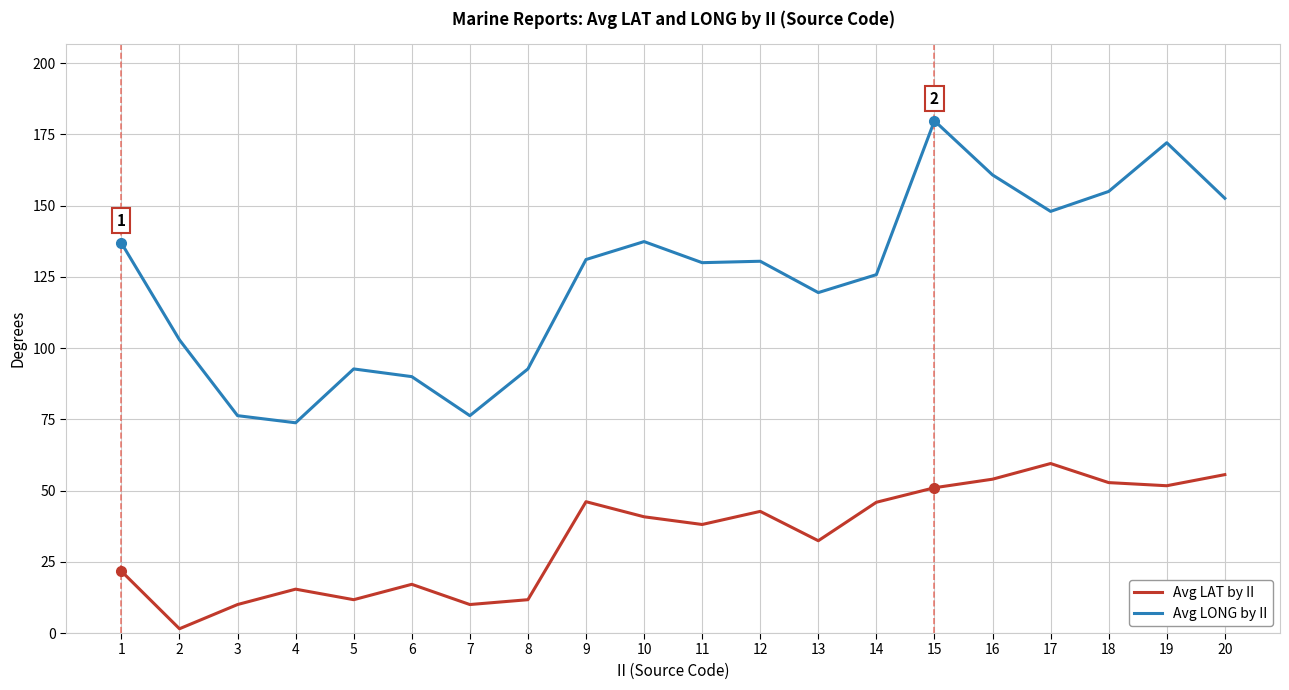

Where does the Avg LONG by II series first go above 130?

1